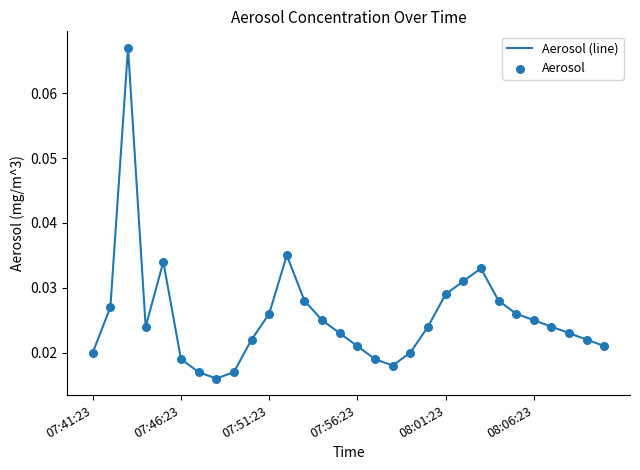

Does the chart have visible grid lines?

No